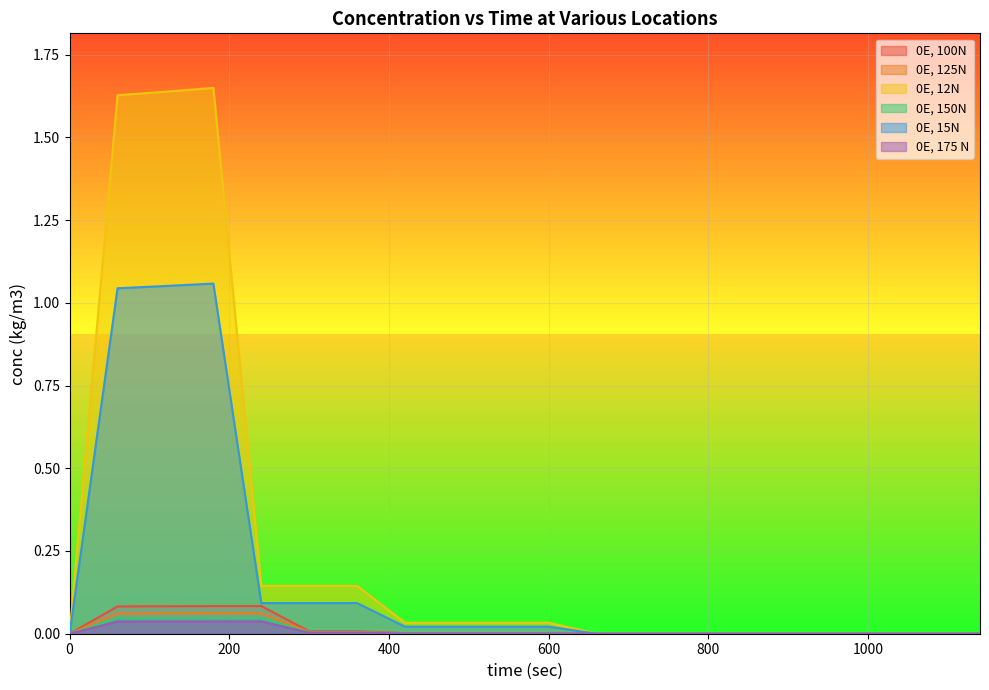

What is the average value of the 0E, 12N series?

0.3